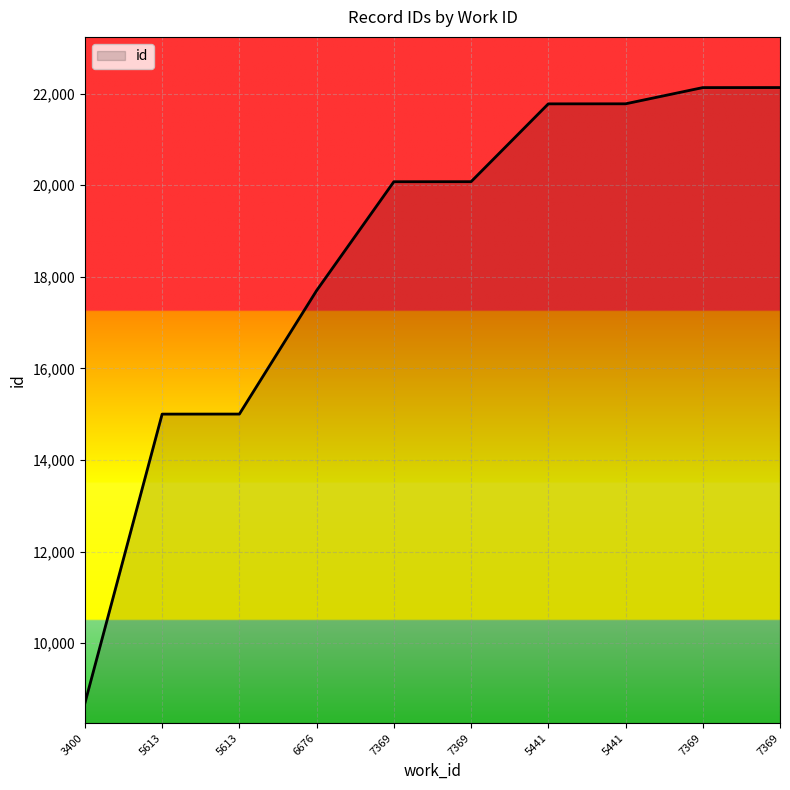

Does the chart have visible grid lines?

Yes